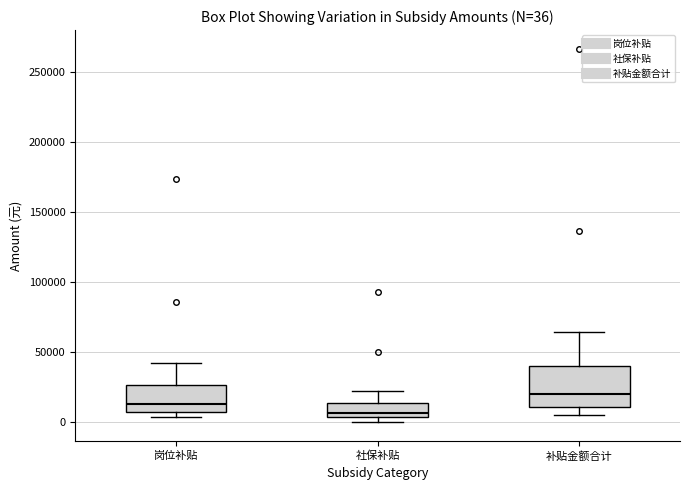

Which box's median line is the highest?

补贴金额合计